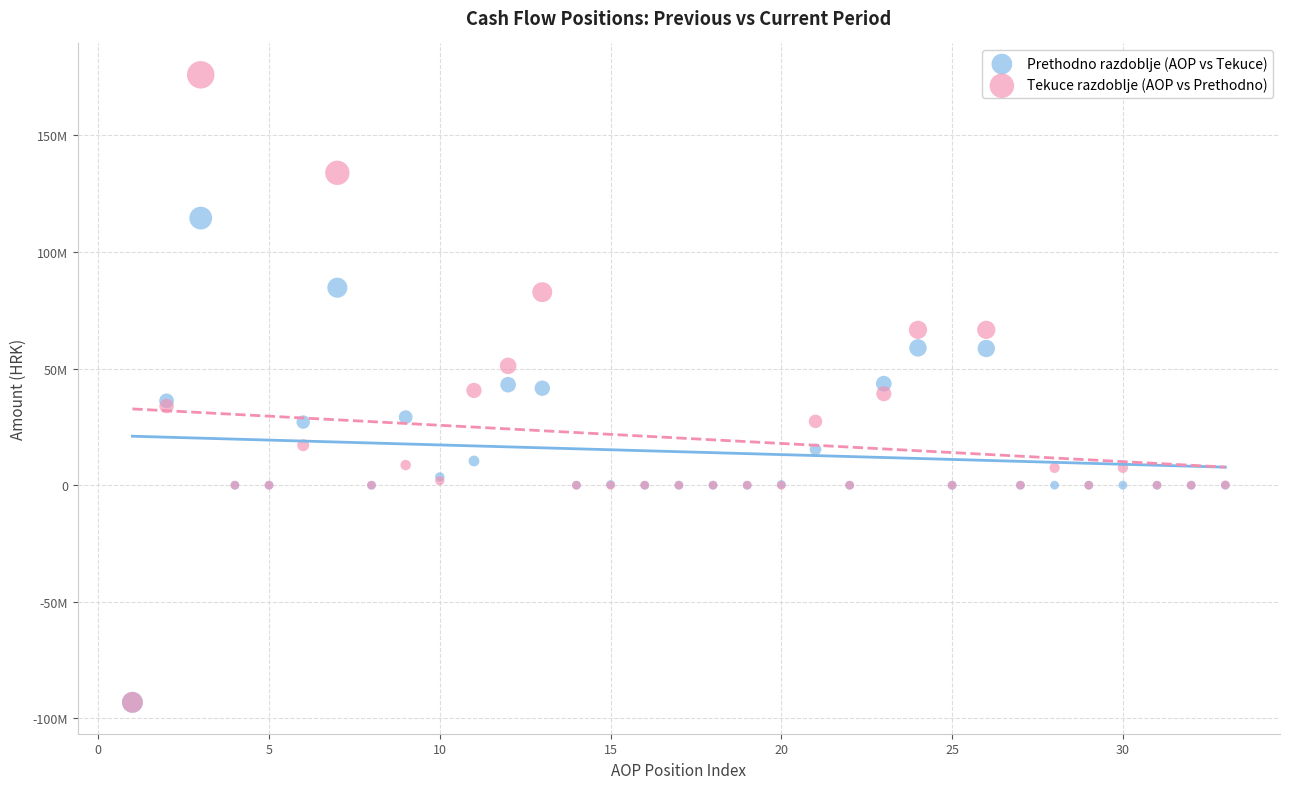

What are all the series names shown in the legend?

Prethodno razdoblje (AOP vs Tekuce), Tekuce razdoblje (AOP vs Prethodno)